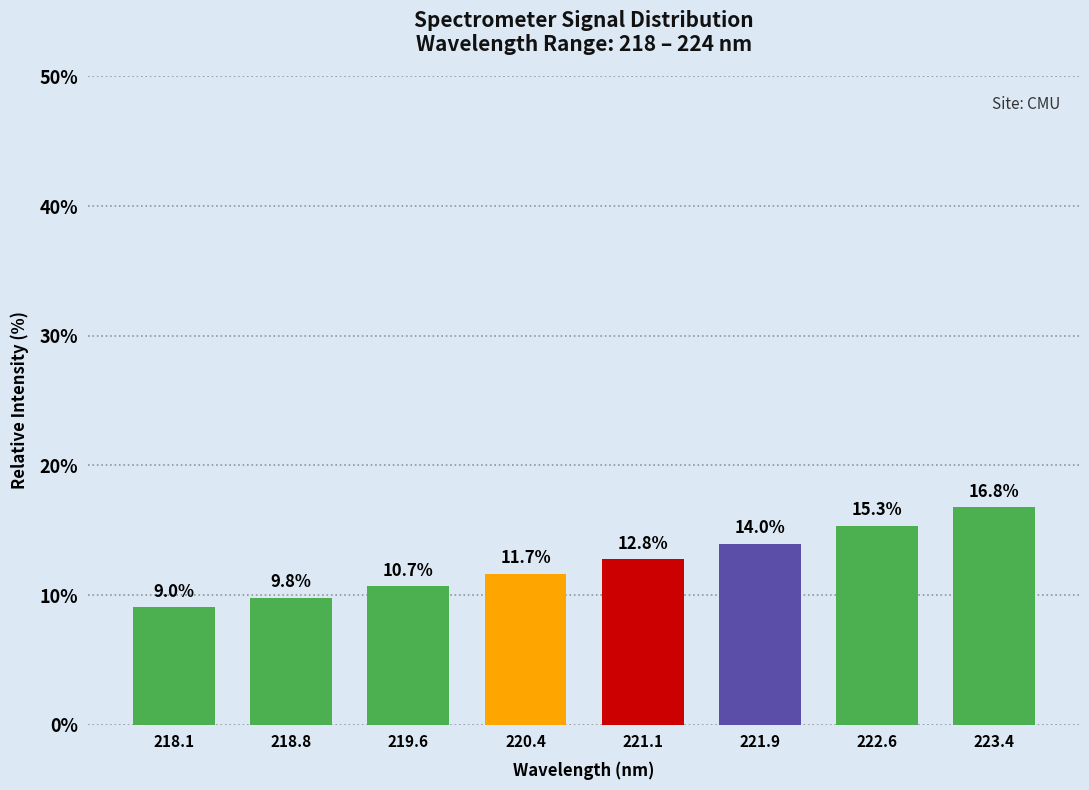

Reading right to left, transcribe all the data shown in this chart.

223.4=16.8	222.6=15.3	221.9=14.0	221.1=12.8	220.4=11.7	219.6=10.7	218.8=9.8	218.1=9.0